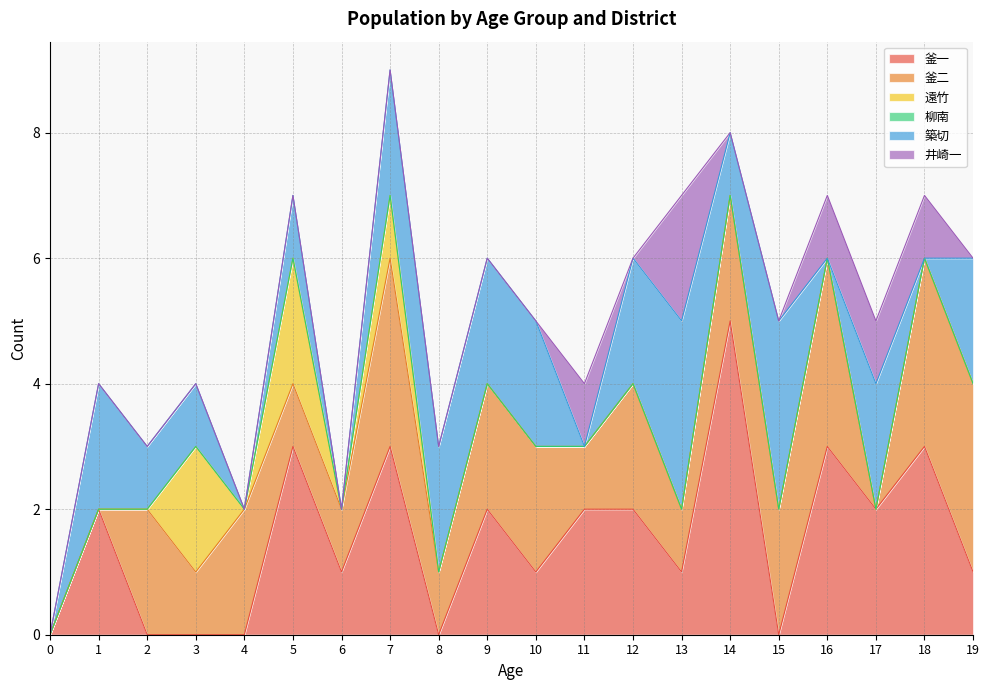

Rank the categories by 築切 value from highest to lowest.

13, 15, 1, 7, 8, 9, 10, 12, 17, 19, 2, 3, 5, 14, 0, 4, 6, 11, 16, 18